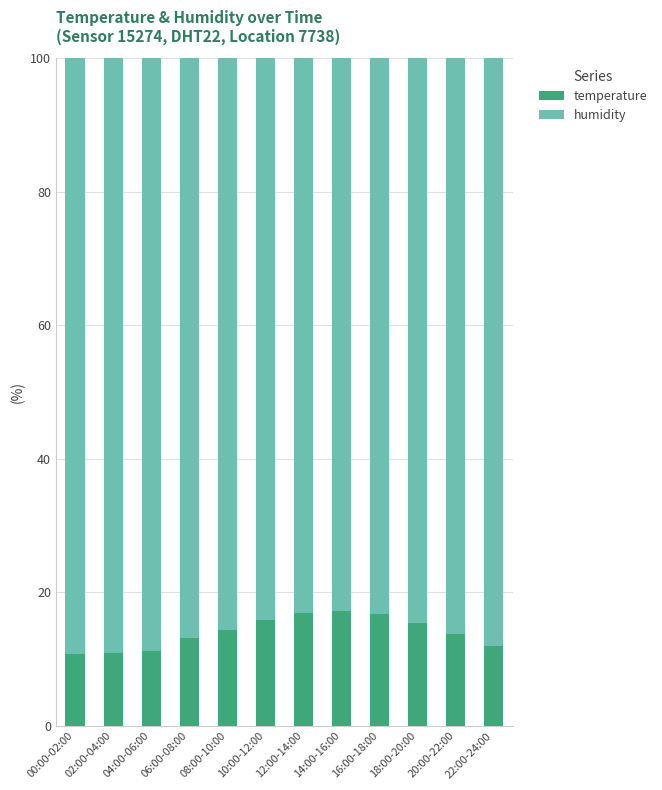

What are all the series names shown in the legend?

temperature, humidity